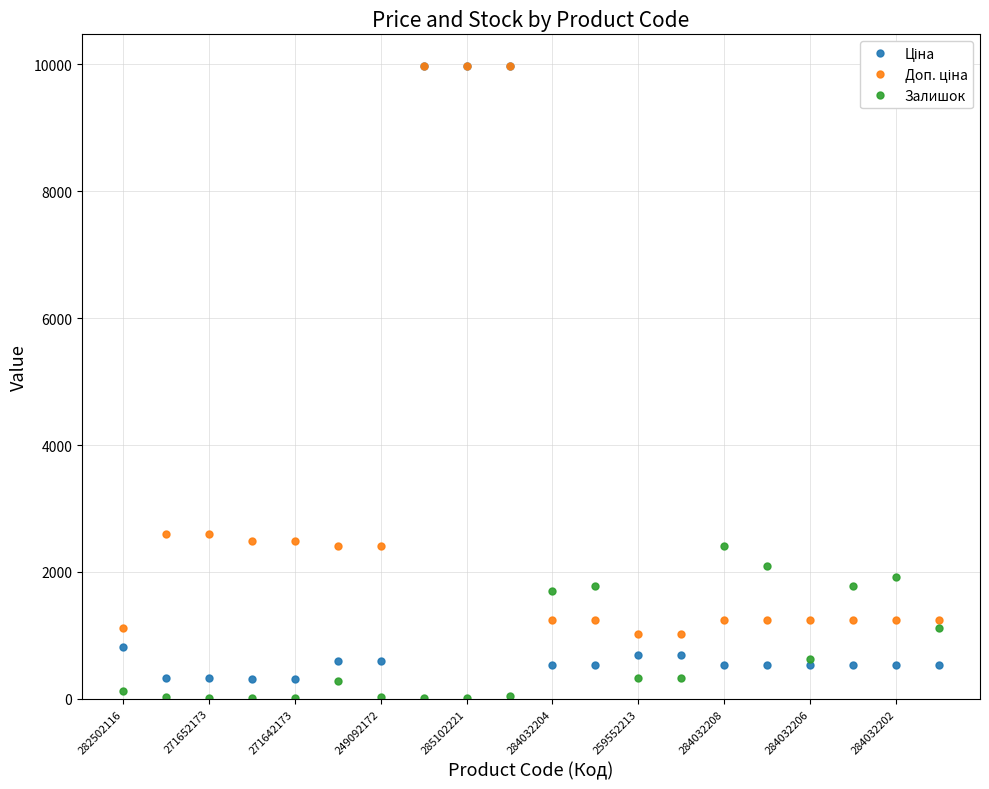

What is the maximum value for Залишок?

2401.0